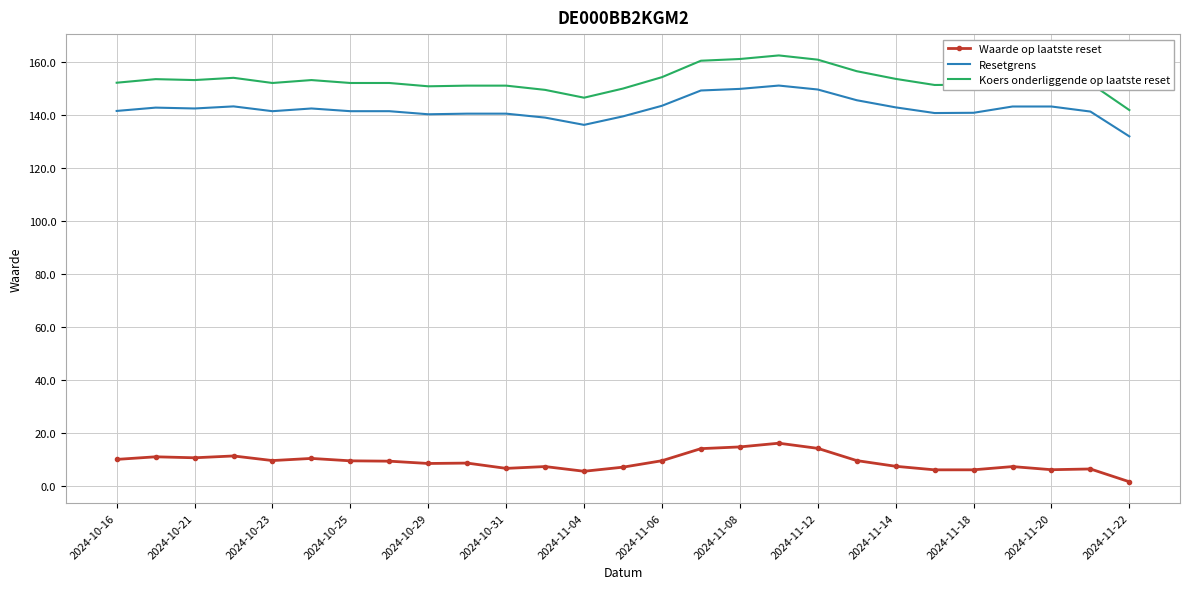

Which series has the largest total across all categories?

Koers onderliggende op laatste reset